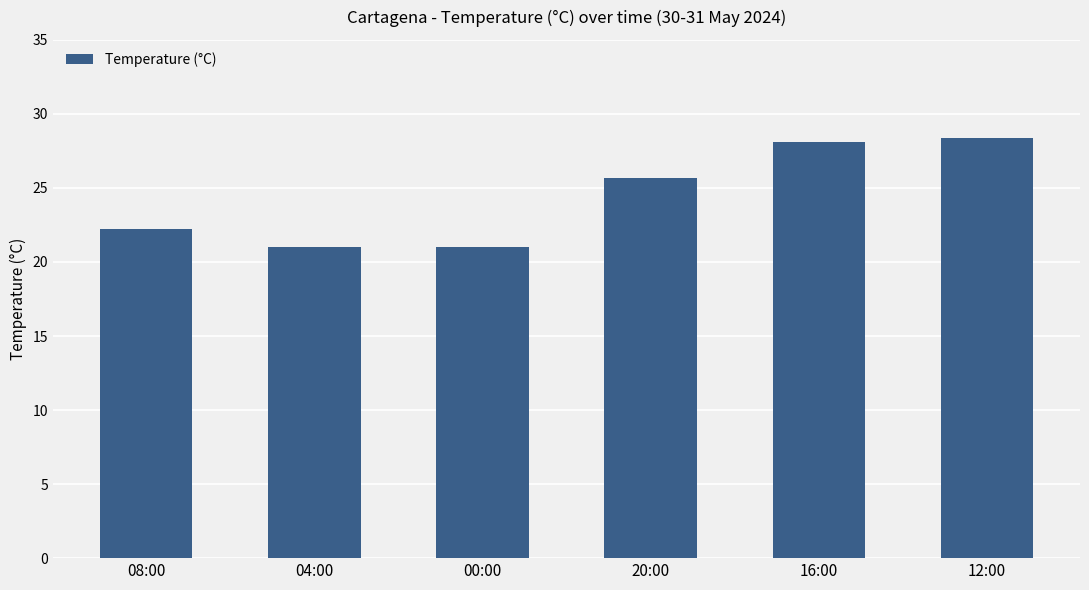

What is the ratio of the value at 00:00 to the value at 20:00?

0.8